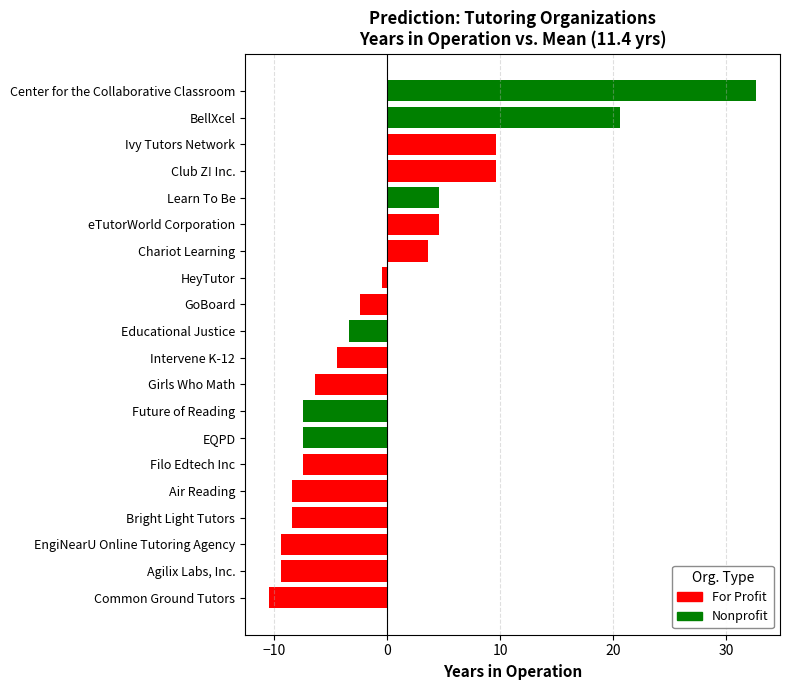

Which has a higher value, 2 or 13?

13